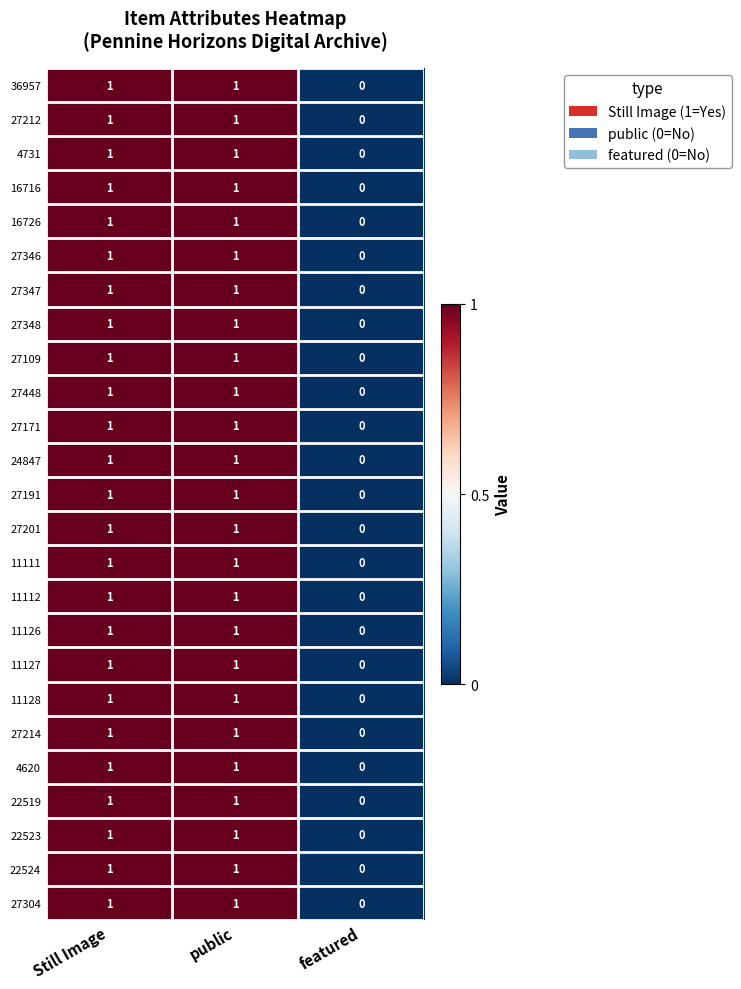

Count the 11111 values in the range 0 to 1.

3